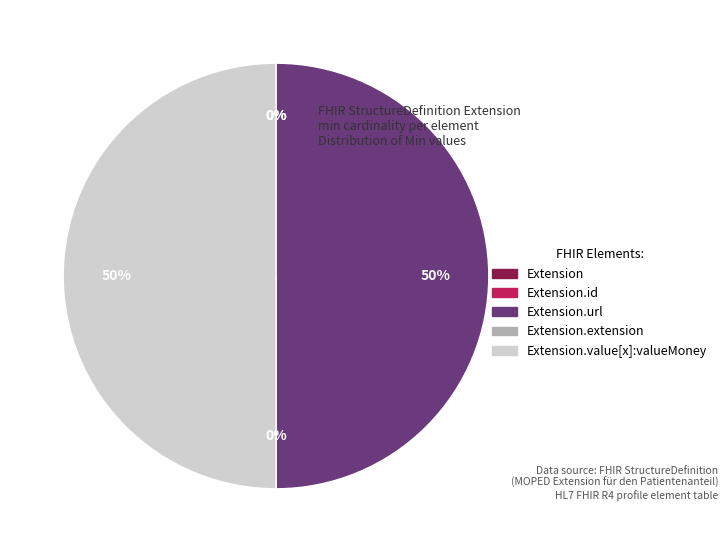

Which has a higher value, Extension.id or Extension.extension?

Extension.id